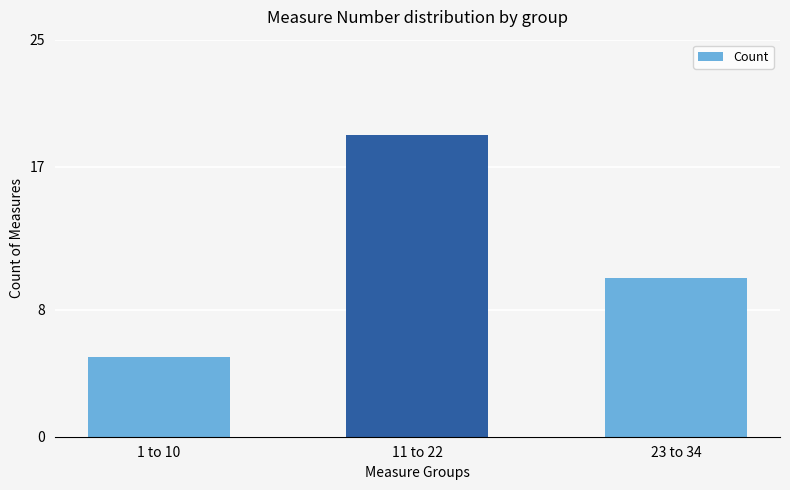

Are the bars grouped side by side (vs. stacked)?

No